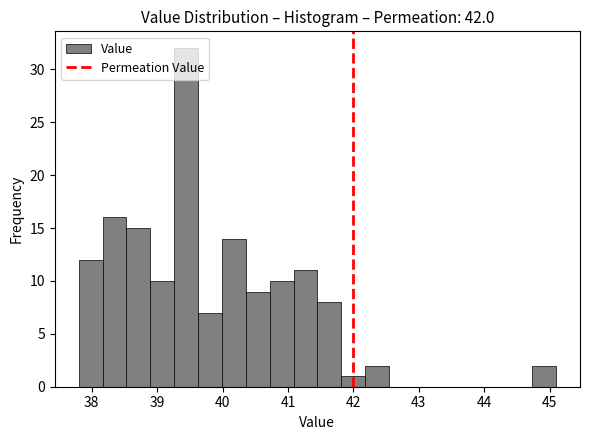

Around what value on the x-axis is the tallest bar? Give the approximate position of its centre, as read against the axis.

39.4